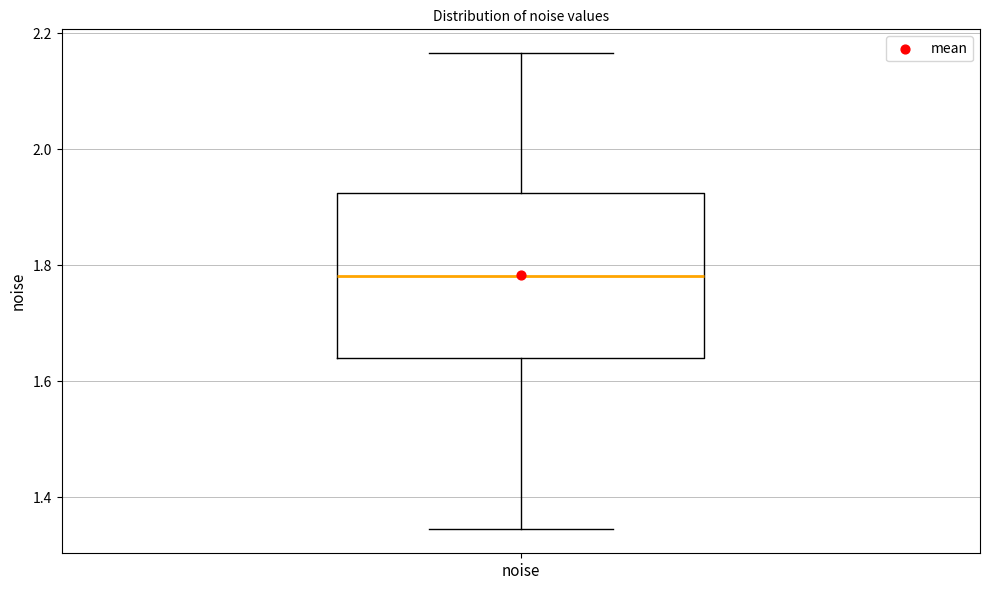

Transcribe this box plot: give where the median line is, the range the box spans, and where the two whiskers end, as read against the y-axis. The values are not printed on the chart, so give them approximately, as read against the axis.

median 1.78, box 1.64 to 1.92, whiskers 1.34 to 2.16